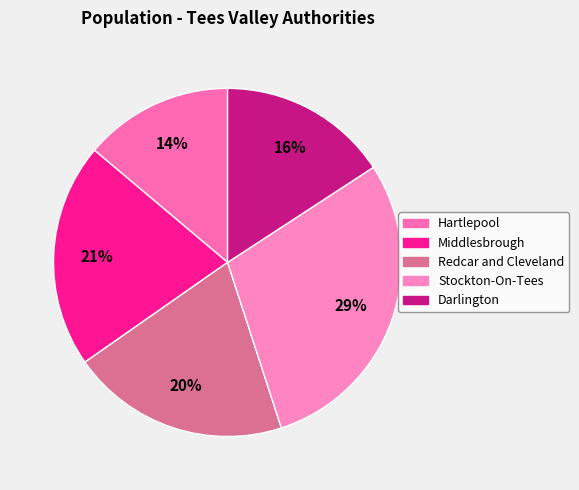

How many segments does this pie chart have?

5